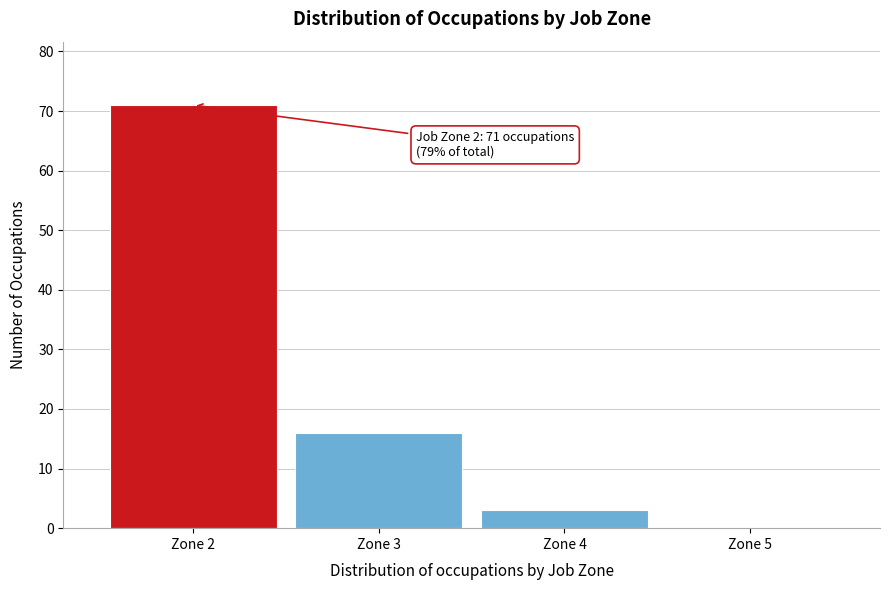

Which range on the x-axis has the tallest bar?

1.5 to 2.5